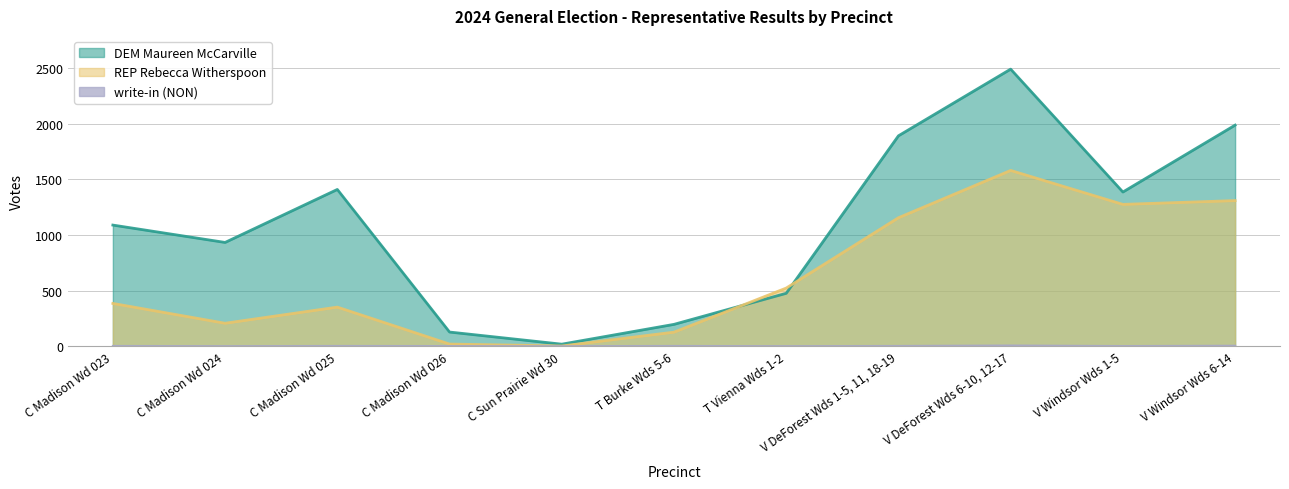

At which category does DEM Maureen McCarville reach its first local valley?

C Madison Wd 024